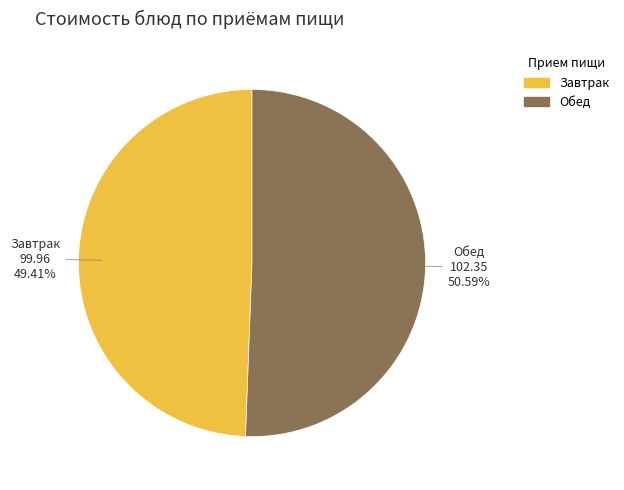

Does any single category account for the majority?

Yes